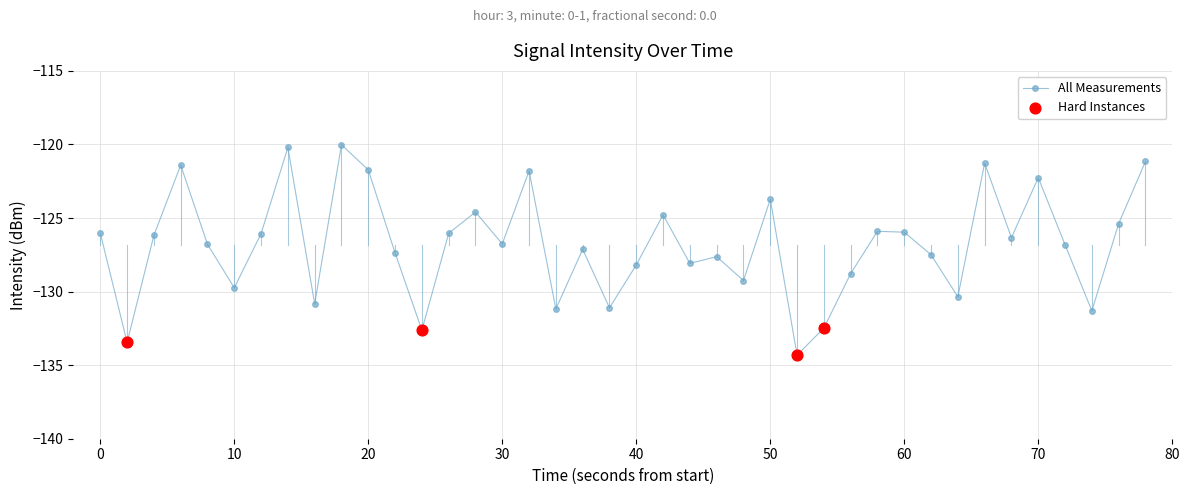

What is the sum of all values?

-5072.5